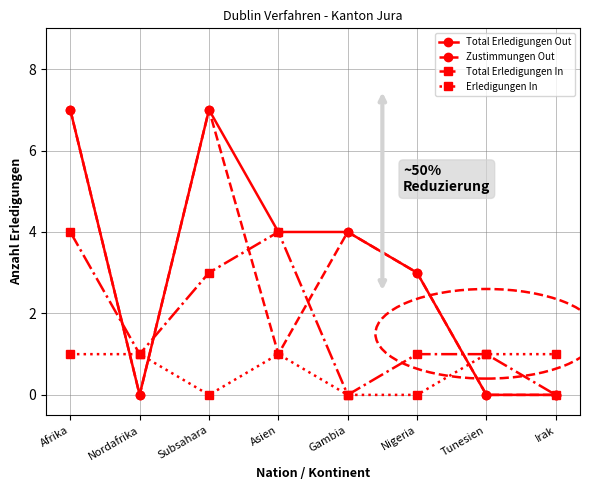

Between which two adjacent categories do Zustimmungen Out and Erledigungen In first intersect?

Afrika and Nordafrika